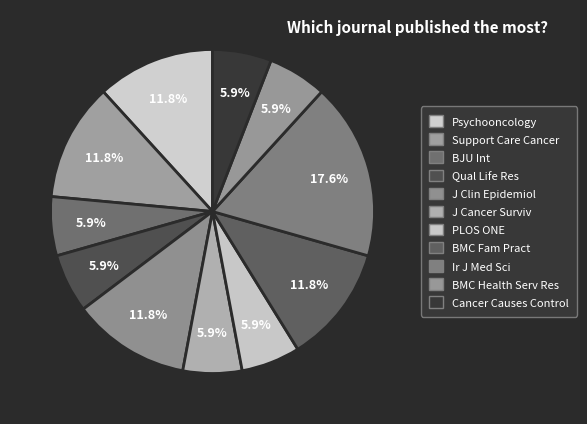

Which has a higher value, J Cancer Surviv or PLOS ONE?

J Cancer Surviv